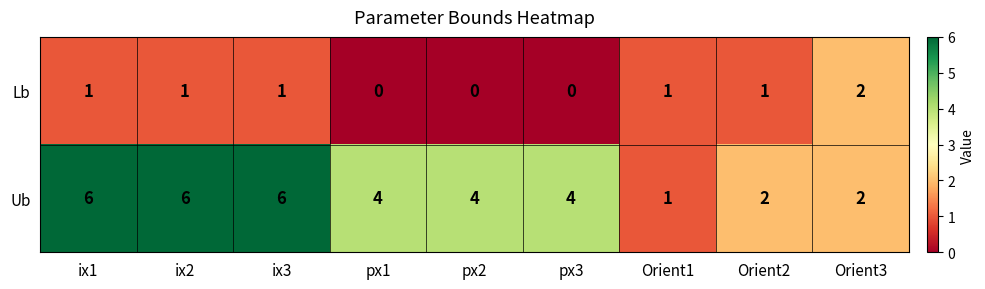

Which series has the largest range (max minus min)?

Ub